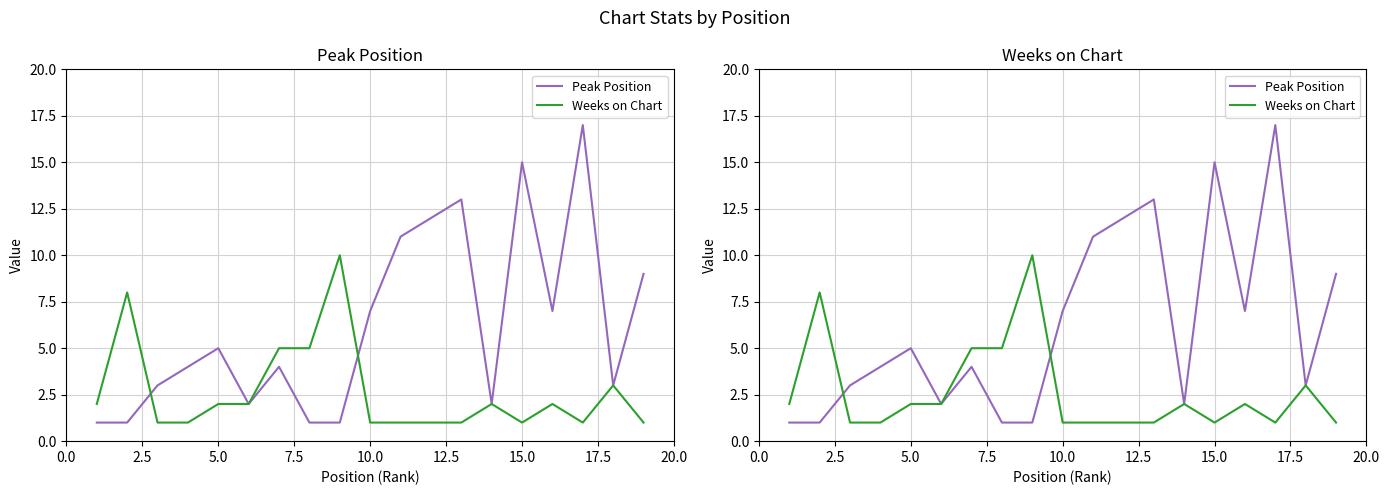

True or false: Weeks on Chart and Peak Position cross at least once.

True